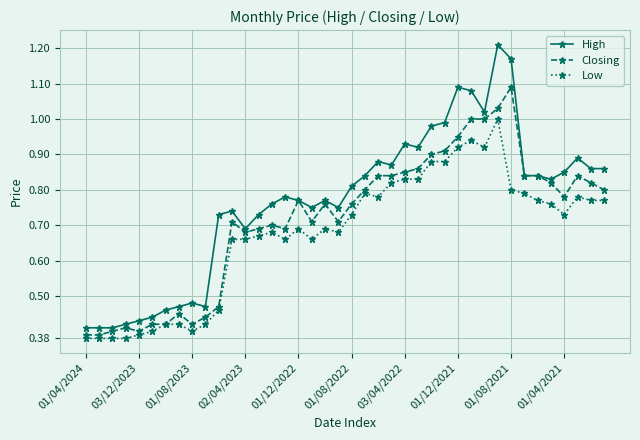

Which series has the largest total across all categories?

High